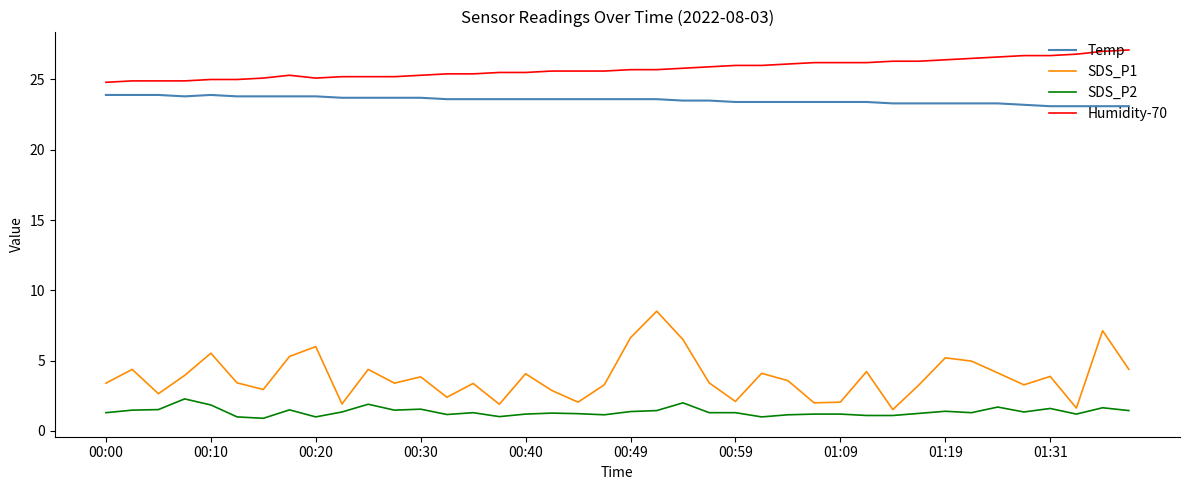

What is the difference between the maximum and minimum values in the Temp series?

0.8